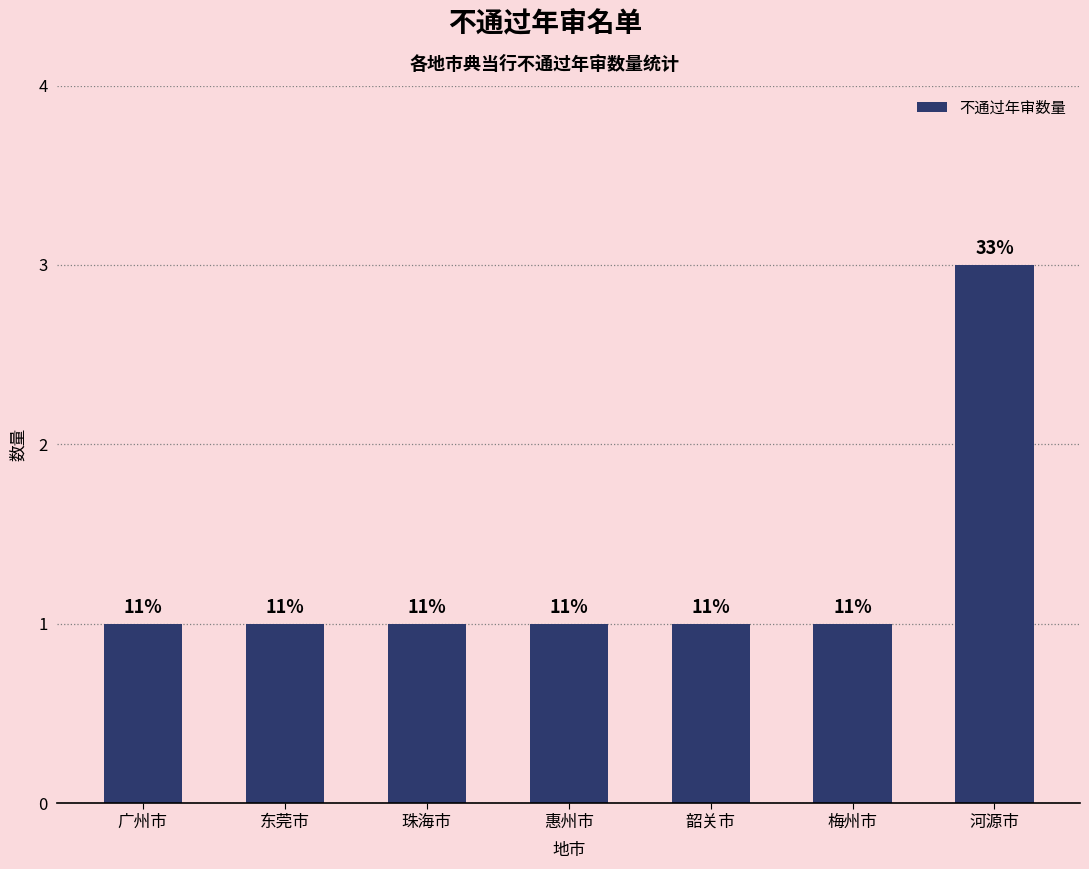

How many bars are there in total?

7